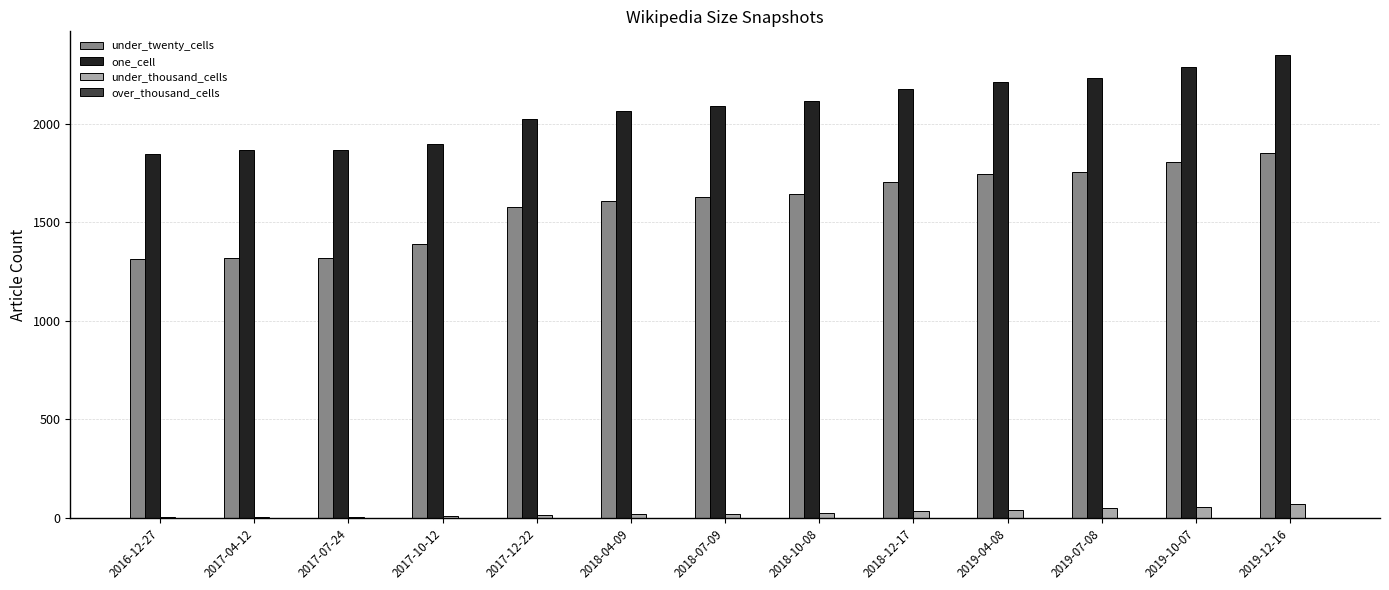

Is it true that one_cell equals 1868 at 2017-04-12?

True